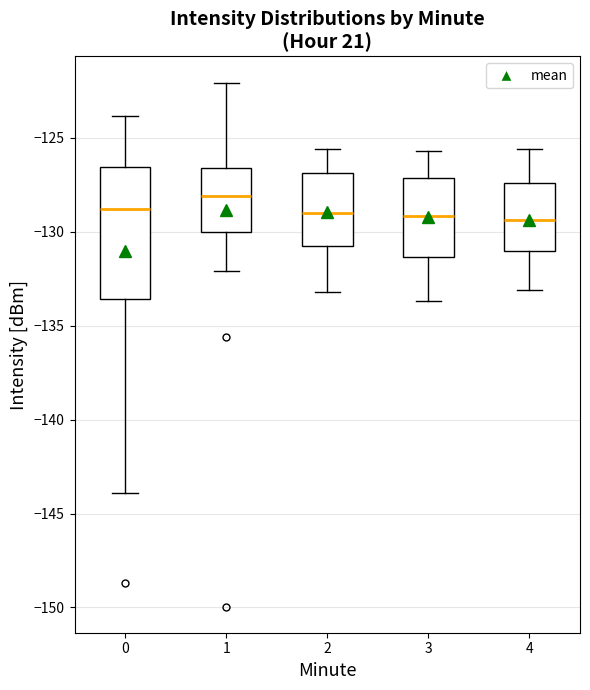

Which box is the tallest, from its lower edge to its upper edge?

0